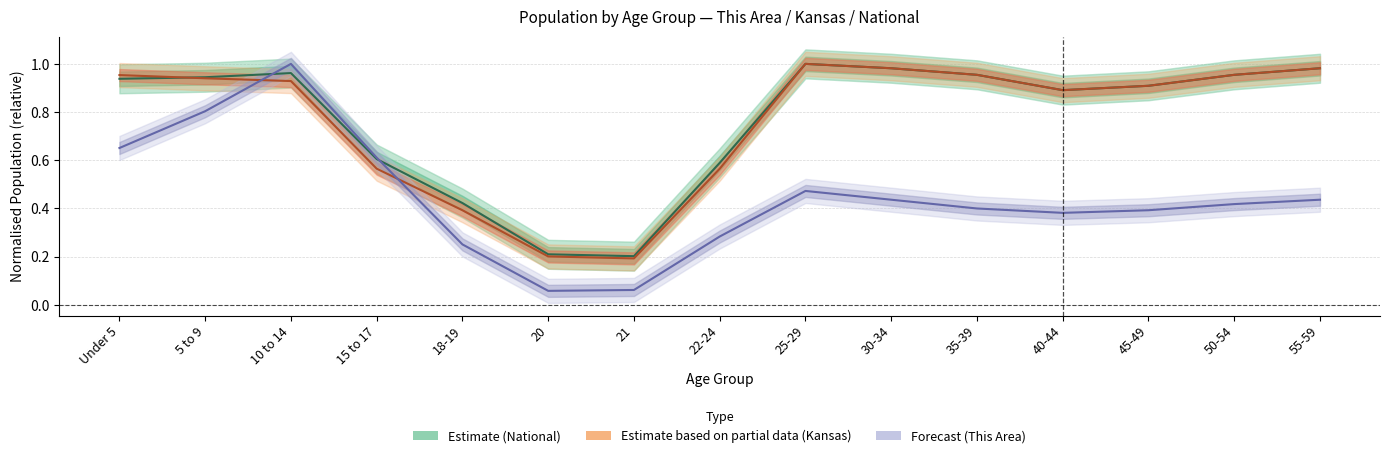

What is the value of the Estimate (National) point at the 6th from the left?

0.2